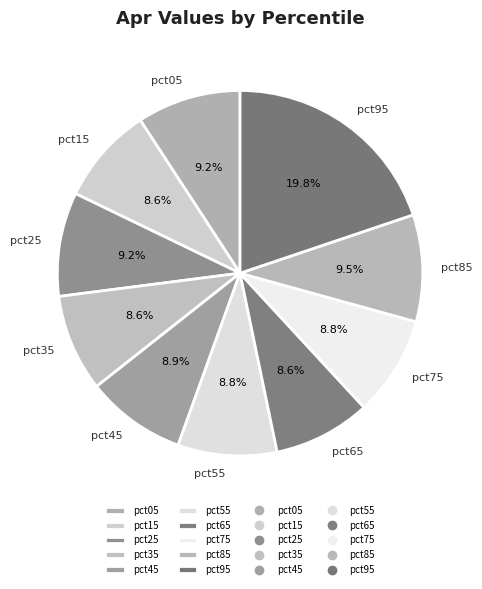

What is the total percentage of pct05 and pct15?

17.8%